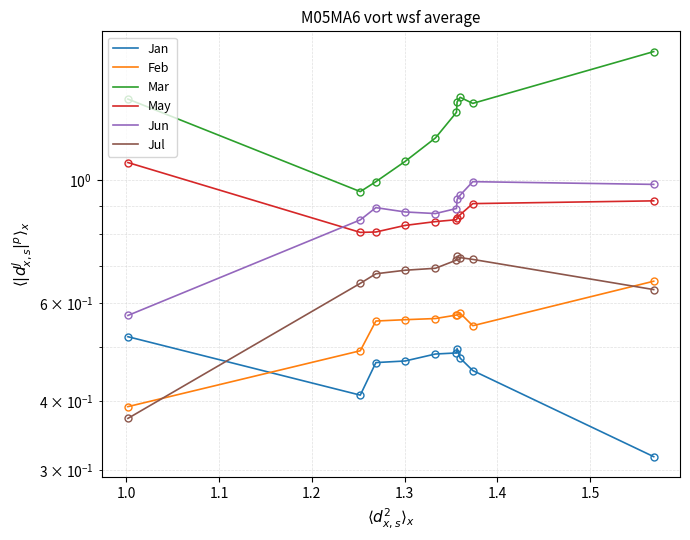

The Jan series shows 0.5 at 1.1. True or false?

True